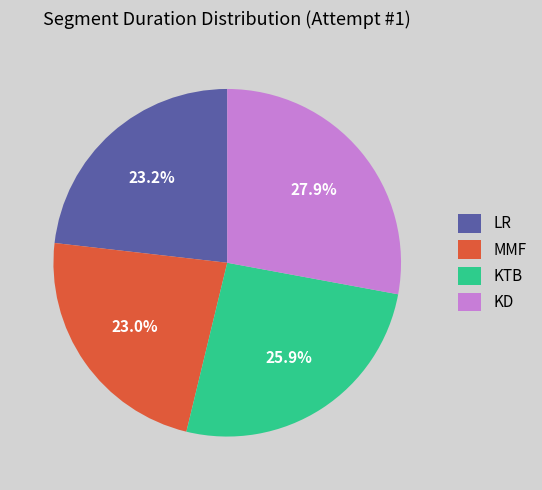

Approximately how many times larger is the value at MMF compared to LR?

1.0